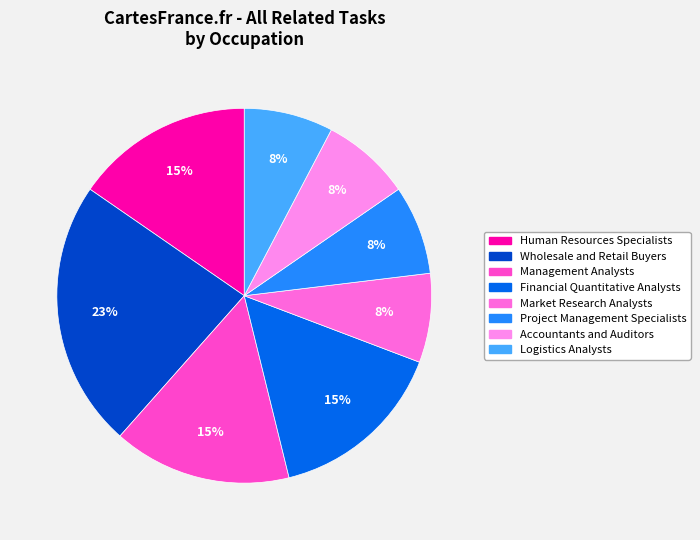

To the nearest percent, what is the average slice percentage?

12%